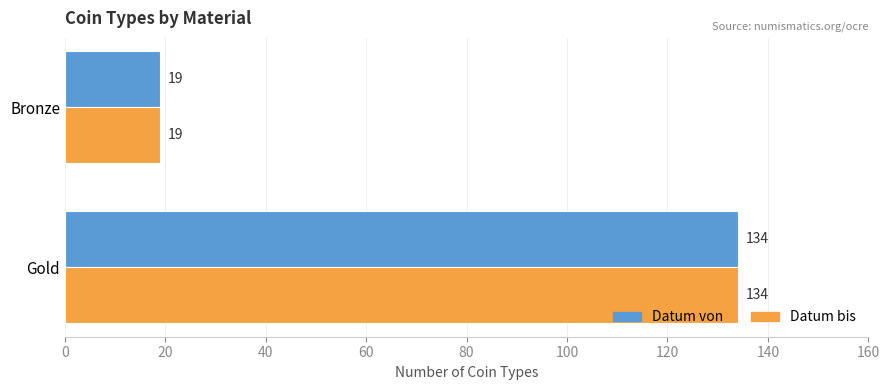

At which category is the sum across all series the highest?

Gold